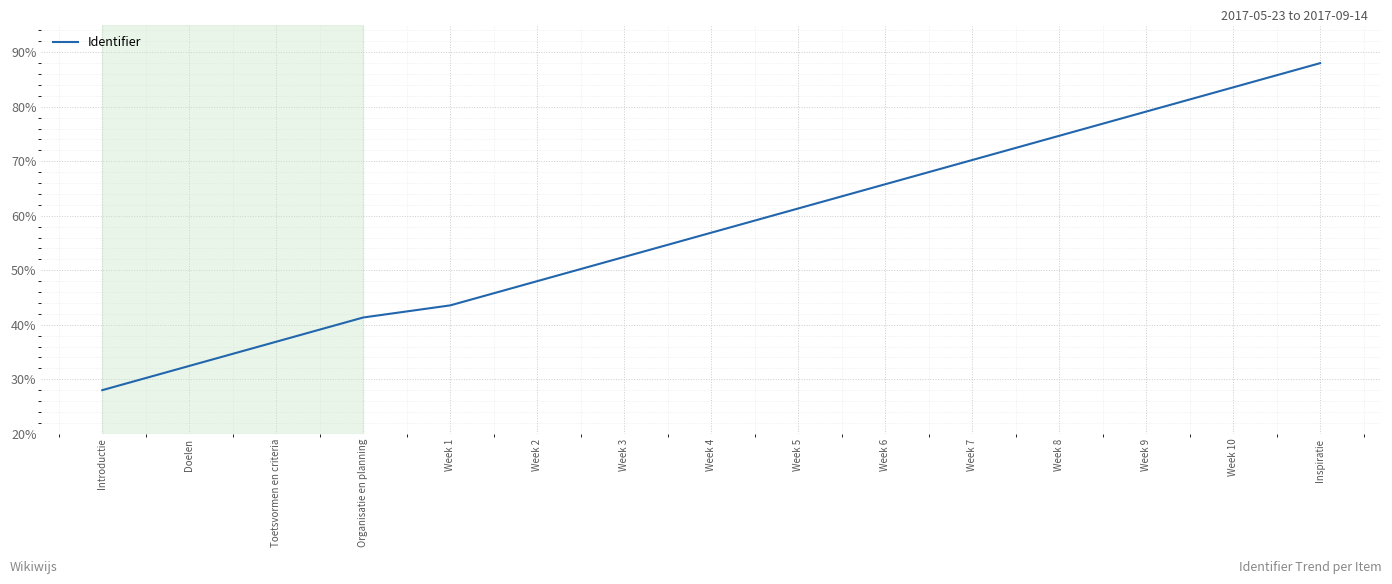

Which label corresponds to the largest value in the chart?

Inspiratie